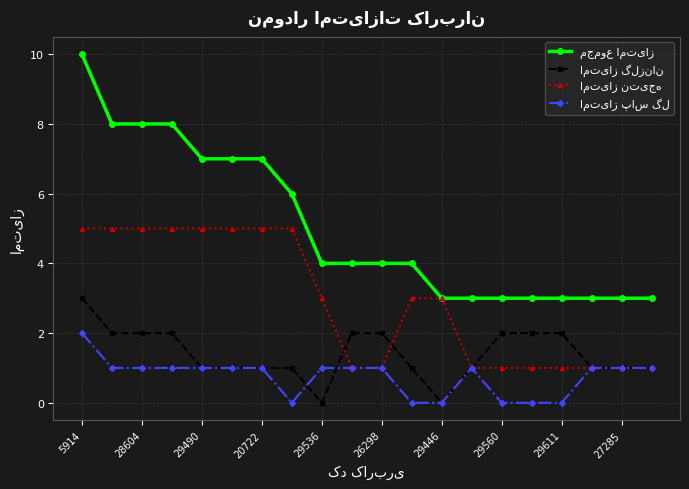

How many lines are shown in the chart?

4